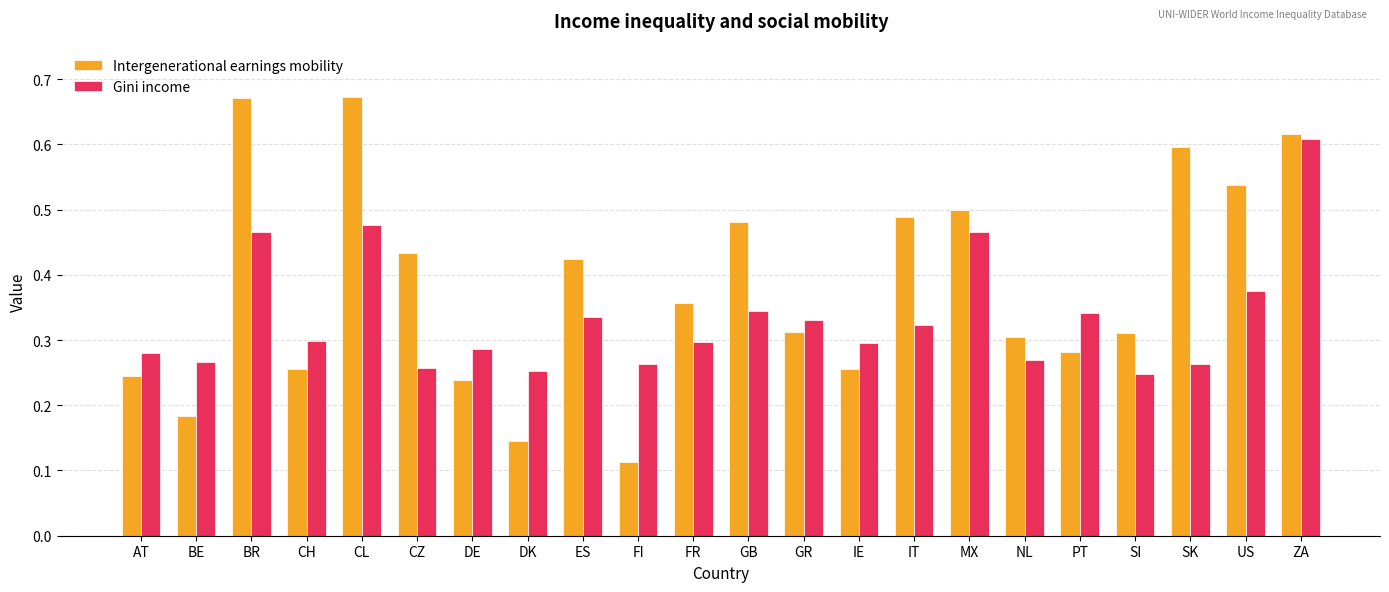

Rank the series by their average value, from highest to lowest.

Intergenerational earnings mobility, Gini income